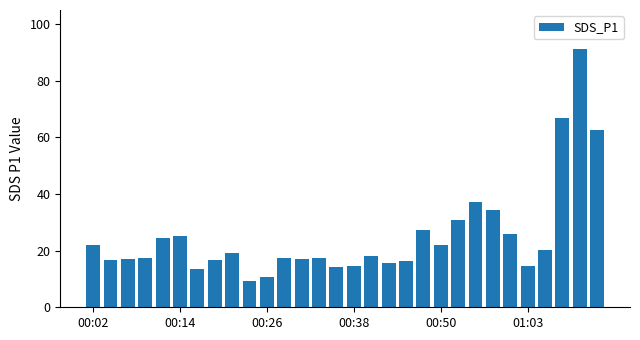

What is the difference between the second highest and second lowest values?

56.0